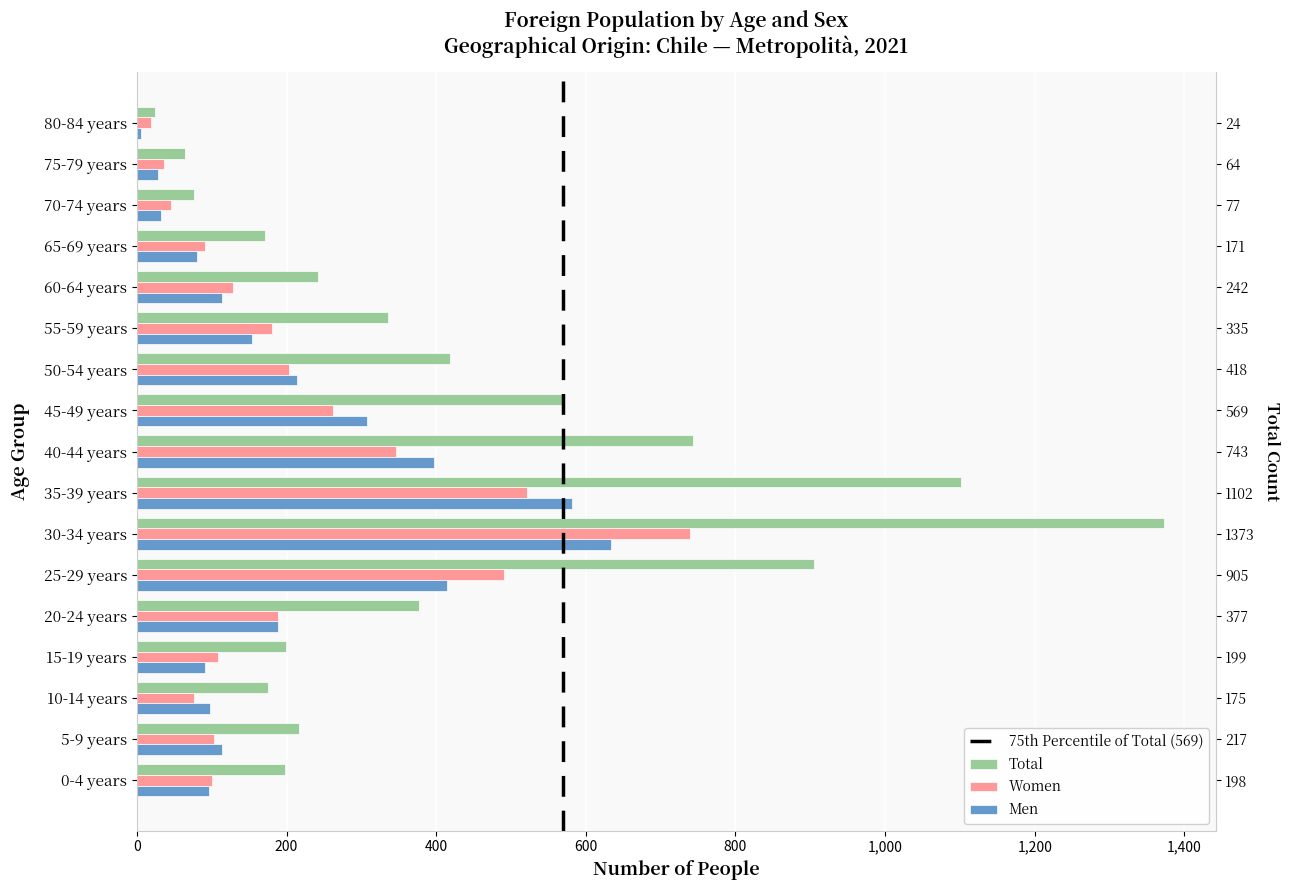

What is the lowest value of the Men series?

5